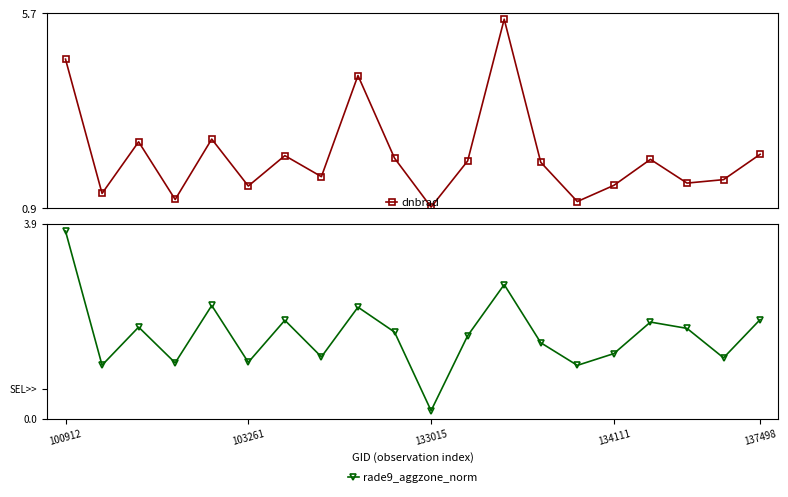

What are all the series names shown in the legend?

dnbrad, rade9_aggzone_norm